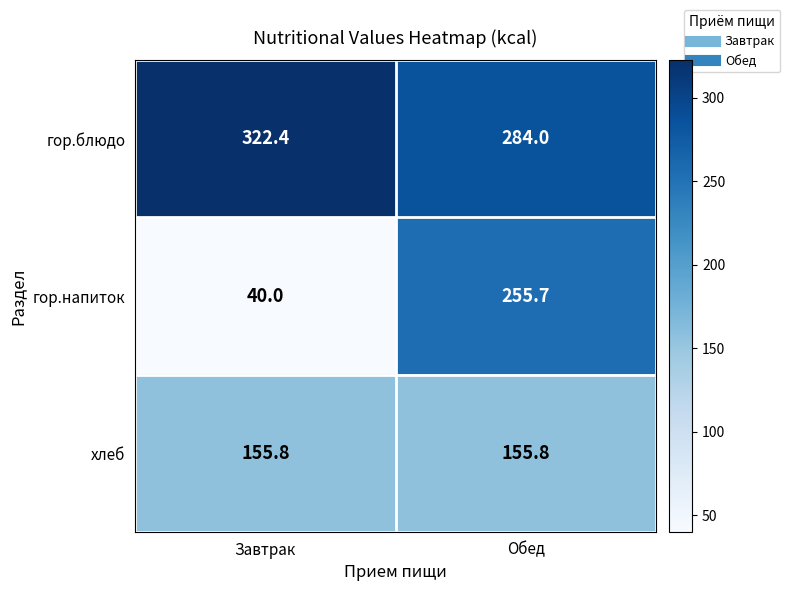

Which series changed the most between Завтрак and Обед?

гор.напиток